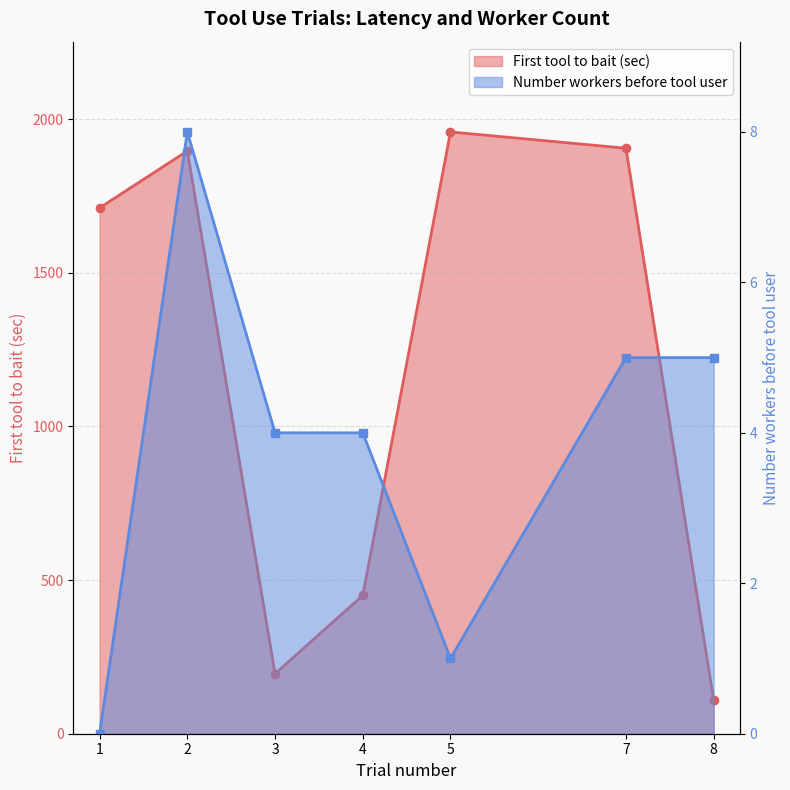

At which category does First tool to bait (sec) reach its first local valley?

3